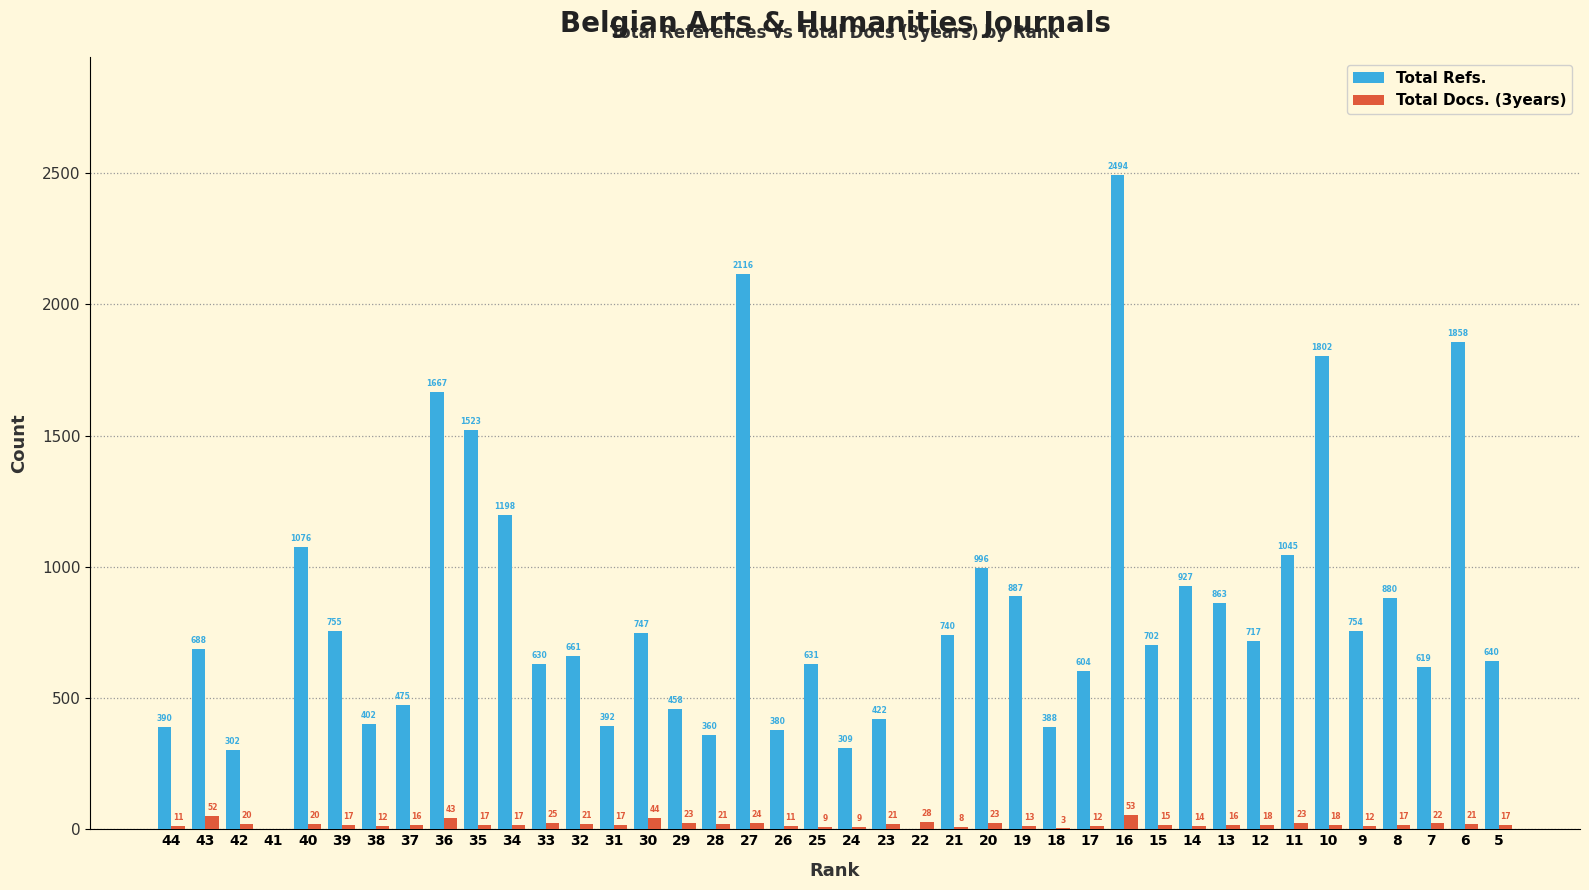

Where is Total Refs. nearest to the value 1247?

34